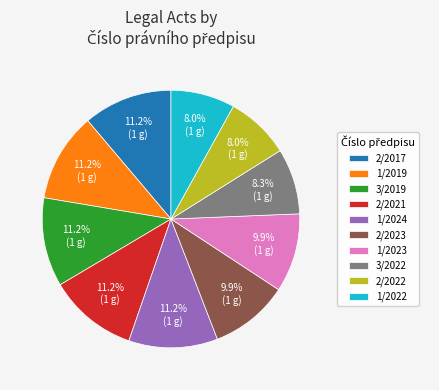

Is it true that 1/2024 is 11% of the pie?

True